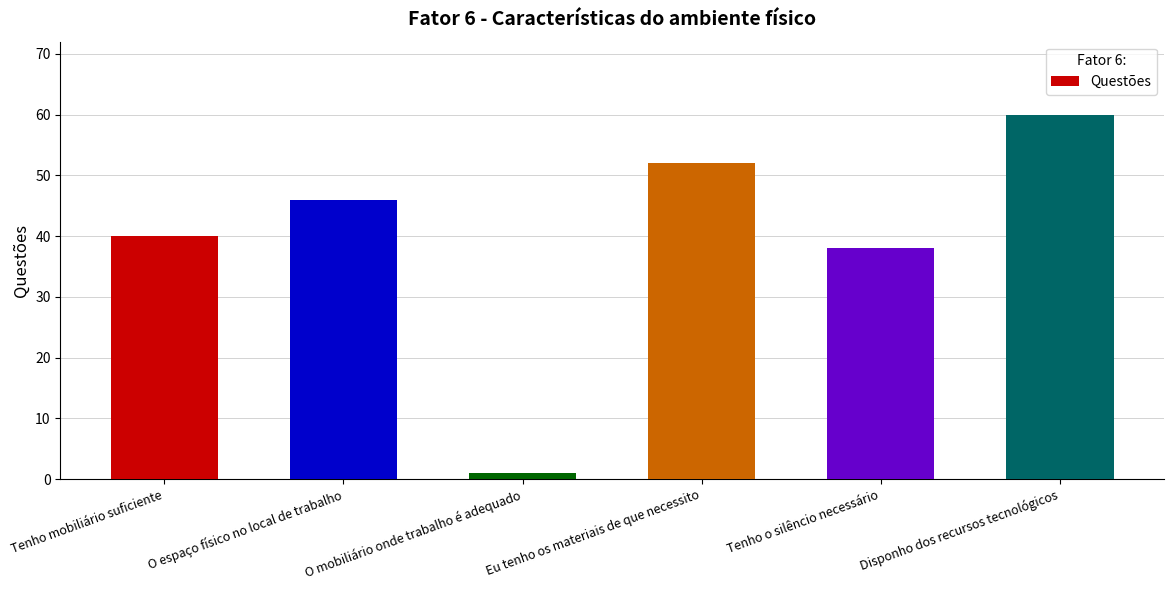

At which category does the chart reach its minimum across all series?

O mobiliário onde trabalho é adequado